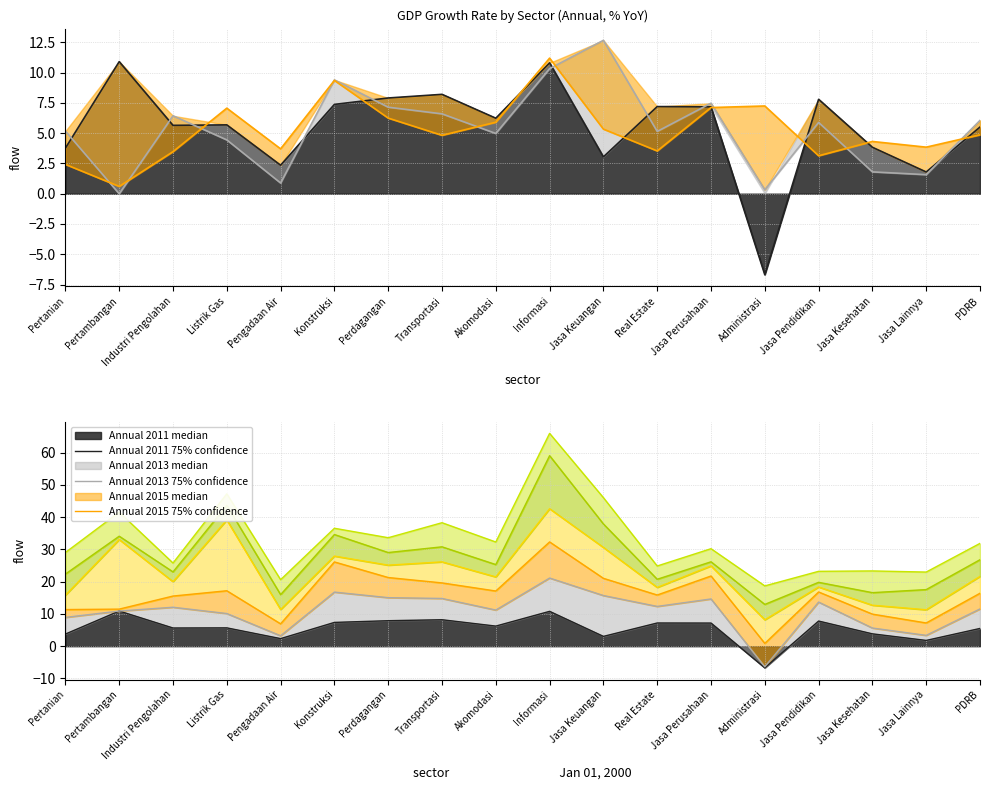

Rank the series by their maximum value, from highest to lowest.

Annual 2013, Annual 2015, Annual 2011